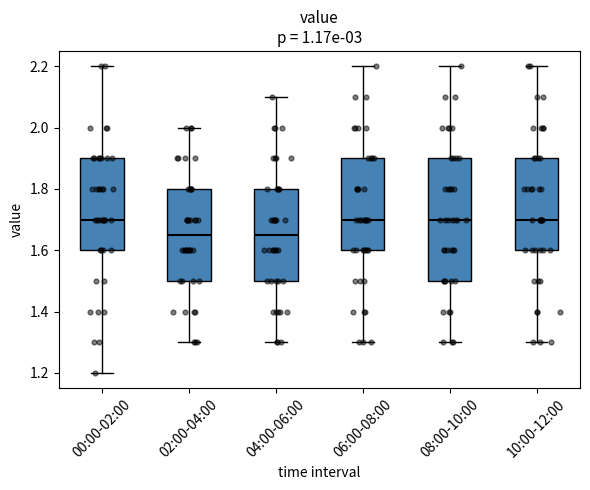

Reading left to right, read every box against the y-axis: the position of its median line, the range the box covers, and the ends of its whiskers. The values are not printed on the chart, so give them approximately, as read against the axis.

00:00-02:00: median 1.70, box 1.60 to 1.90, whiskers 1.20 to 2.20
02:00-04:00: median 1.66, box 1.50 to 1.80, whiskers 1.30 to 2.00
04:00-06:00: median 1.66, box 1.50 to 1.80, whiskers 1.30 to 2.10
06:00-08:00: median 1.70, box 1.60 to 1.90, whiskers 1.30 to 2.20
08:00-10:00: median 1.70, box 1.50 to 1.90, whiskers 1.30 to 2.20
10:00-12:00: median 1.70, box 1.60 to 1.90, whiskers 1.30 to 2.20